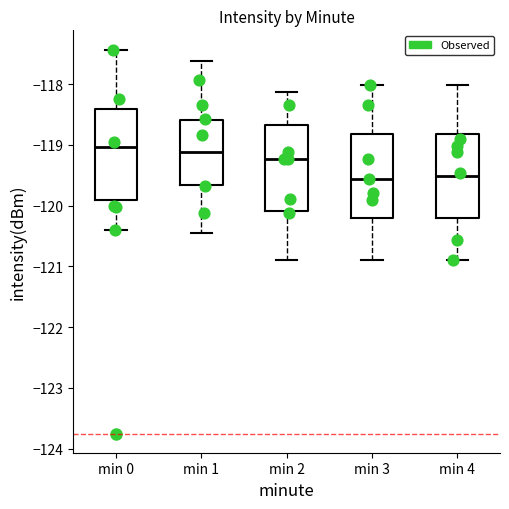

Reading left to right, transcribe this box plot: for each box, give where its median line is, the range the box spans, and where its two whiskers end, as read against the y-axis. The values are not printed on the chart, so give them approximately, as read against the axis.

min 0: median -119.0, box -119.9 to -118.4, whiskers -120.4 to -117.4
min 1: median -119.1, box -119.7 to -118.6, whiskers -120.5 to -117.6
min 2: median -119.2, box -120.1 to -118.7, whiskers -120.9 to -118.1
min 3: median -119.6, box -120.2 to -118.8, whiskers -120.9 to -118.0
min 4: median -119.5, box -120.2 to -118.8, whiskers -120.9 to -118.0